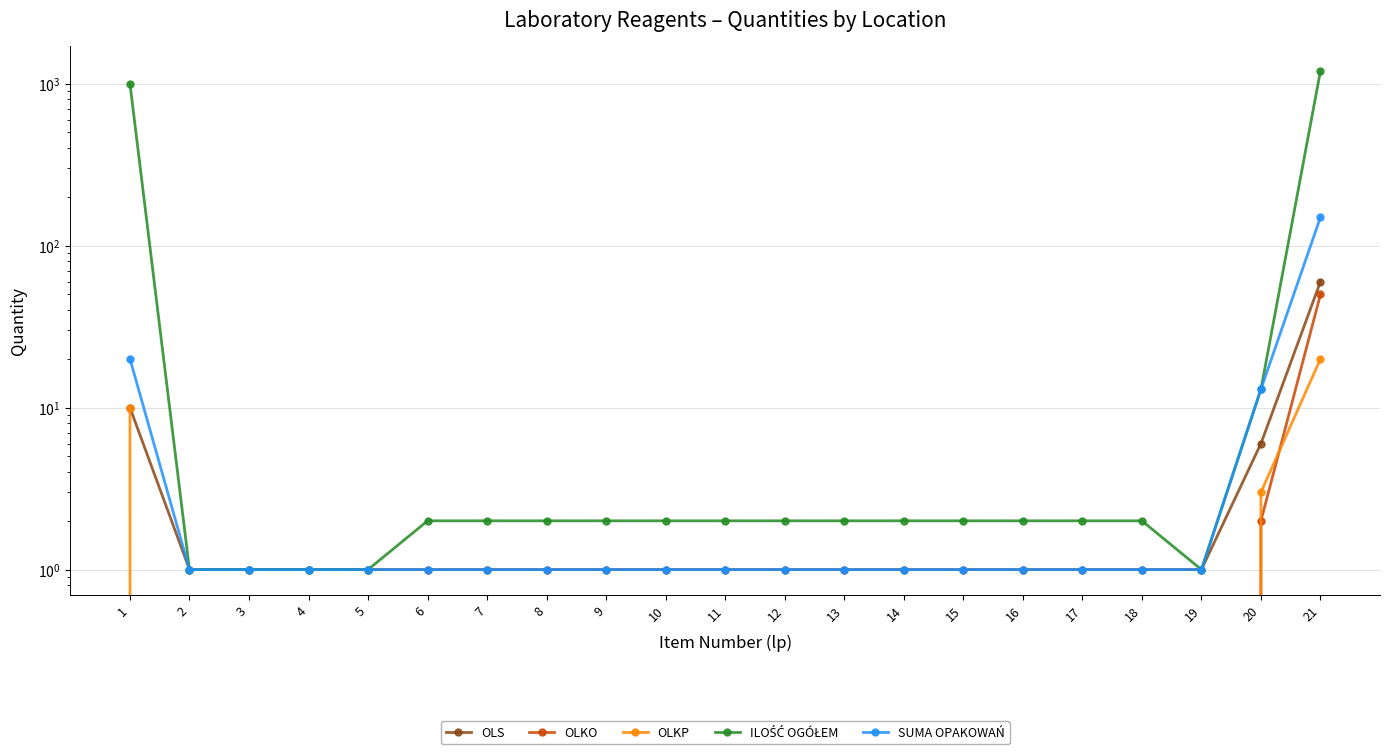

Is it true that OLS equals 1 at 15?

True